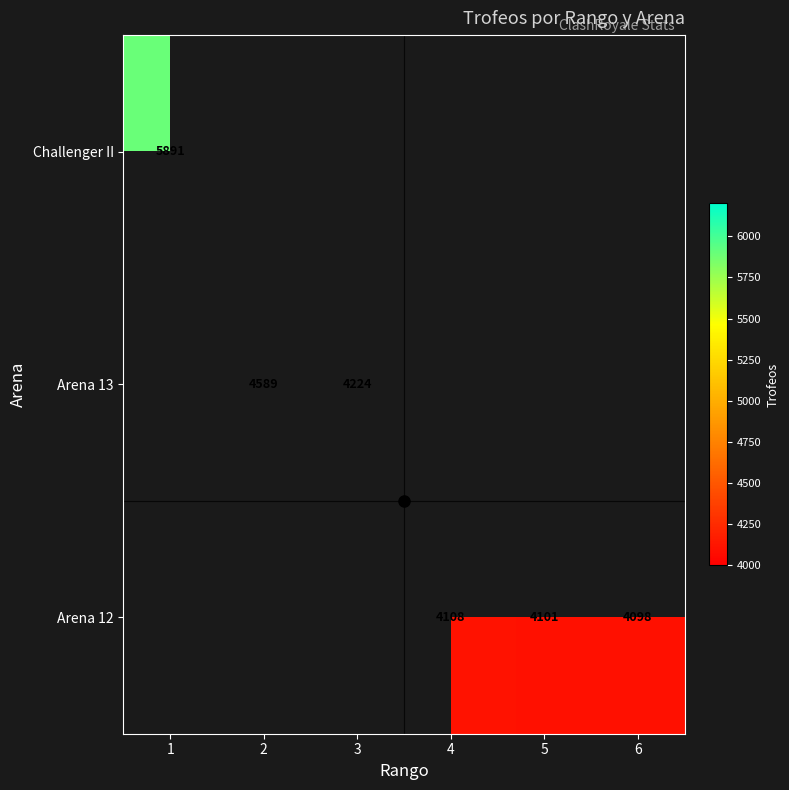

The value of Arena 12 at 4 is 2599. True or false?

False